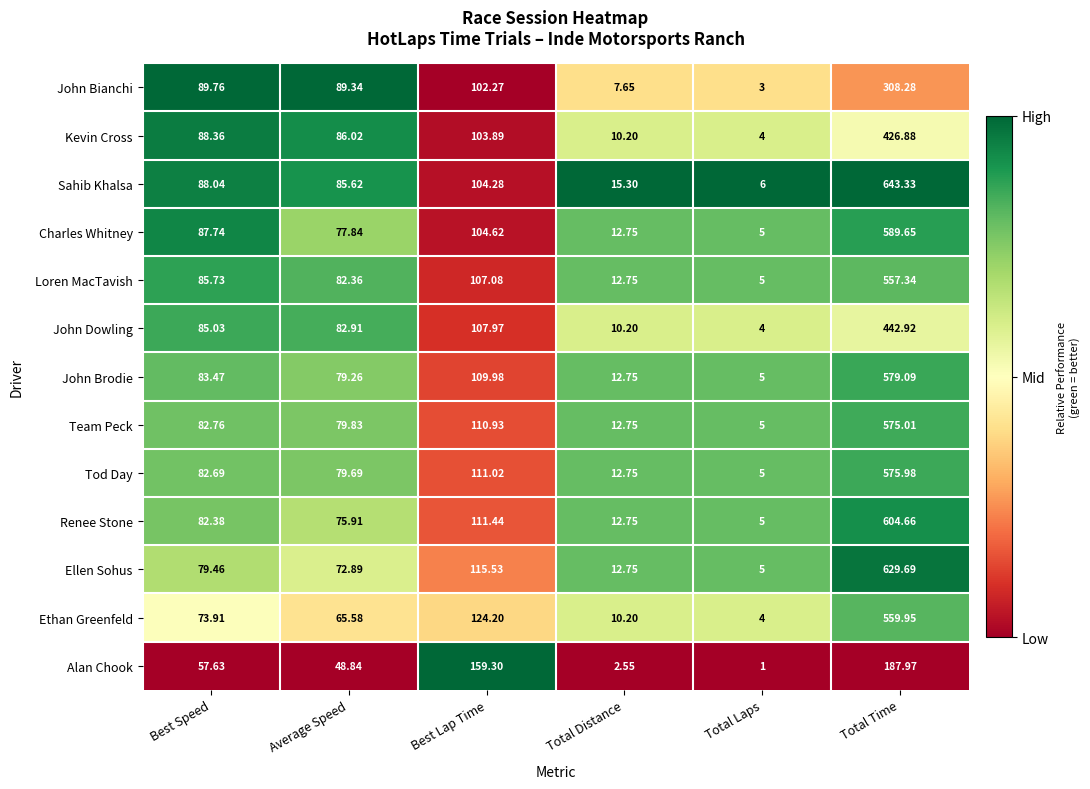

Is the value of Alan Chook at Total Laps greater than the value of Tod Day at Best Lap Time?

No